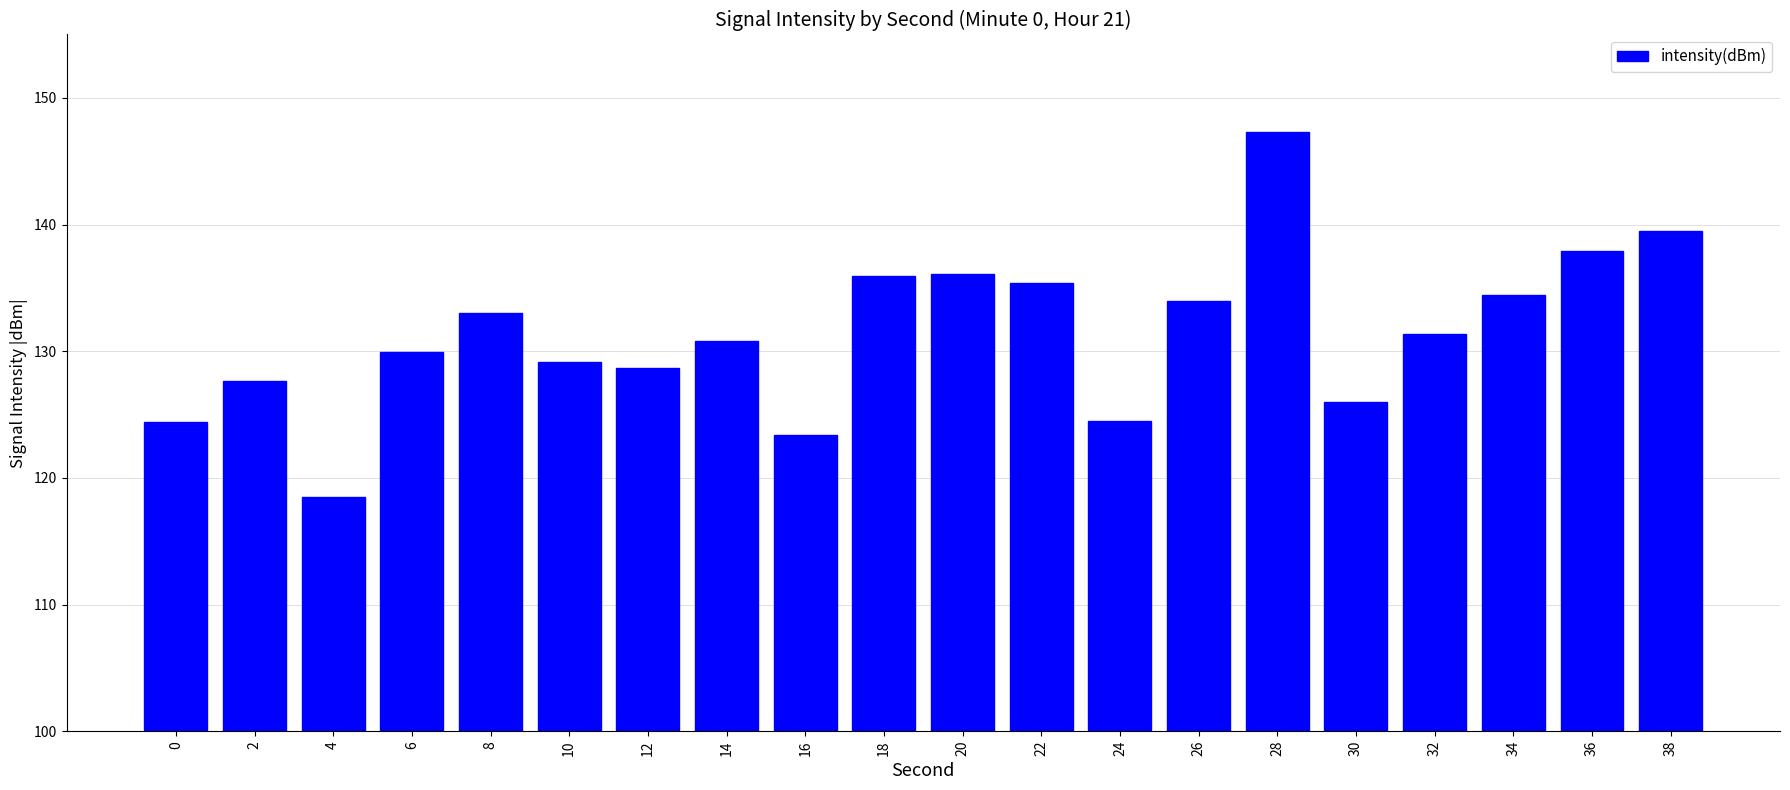

What is the sum of all values?

2627.8